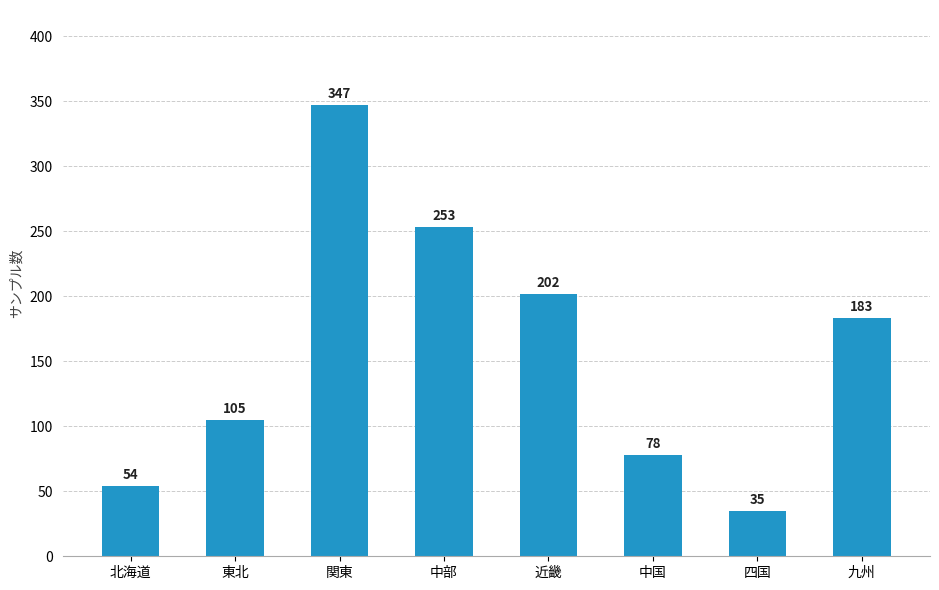

Which category has the highest value across all series?

関東